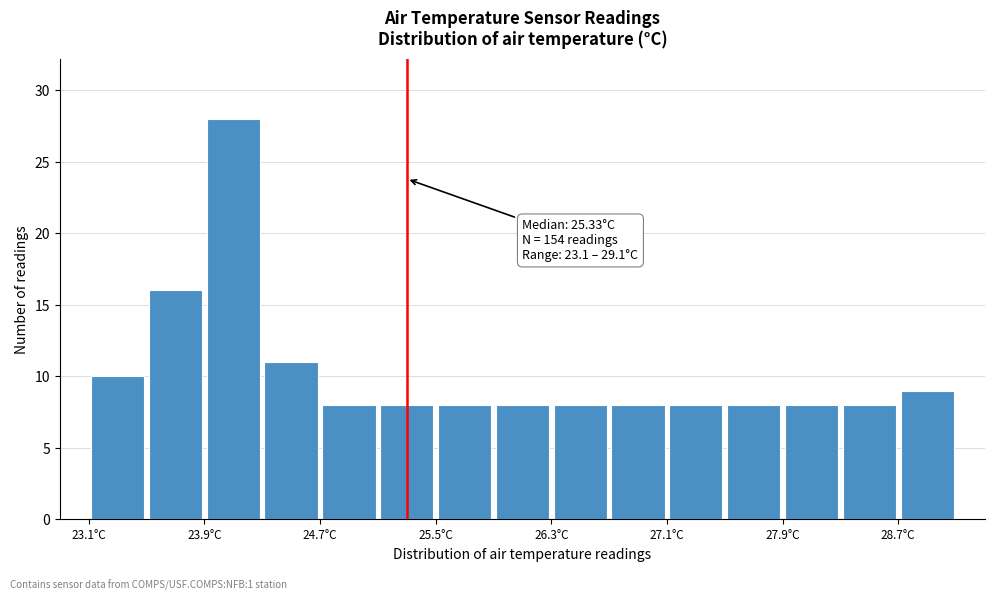

Over which range of the x-axis is the bar tallest?

23.9 to 24.3